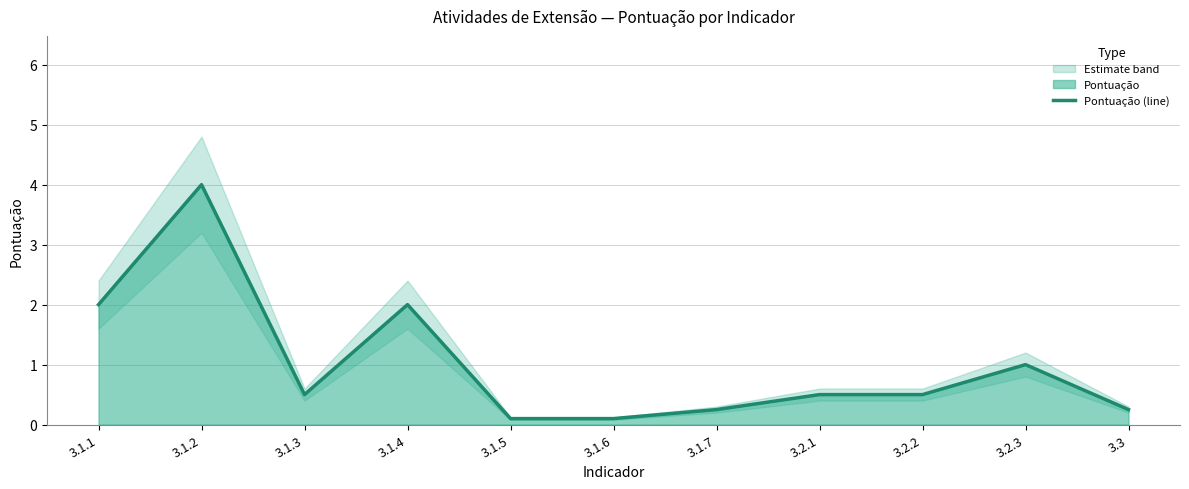

What is the label of the 9th point from the right?

3.1.3